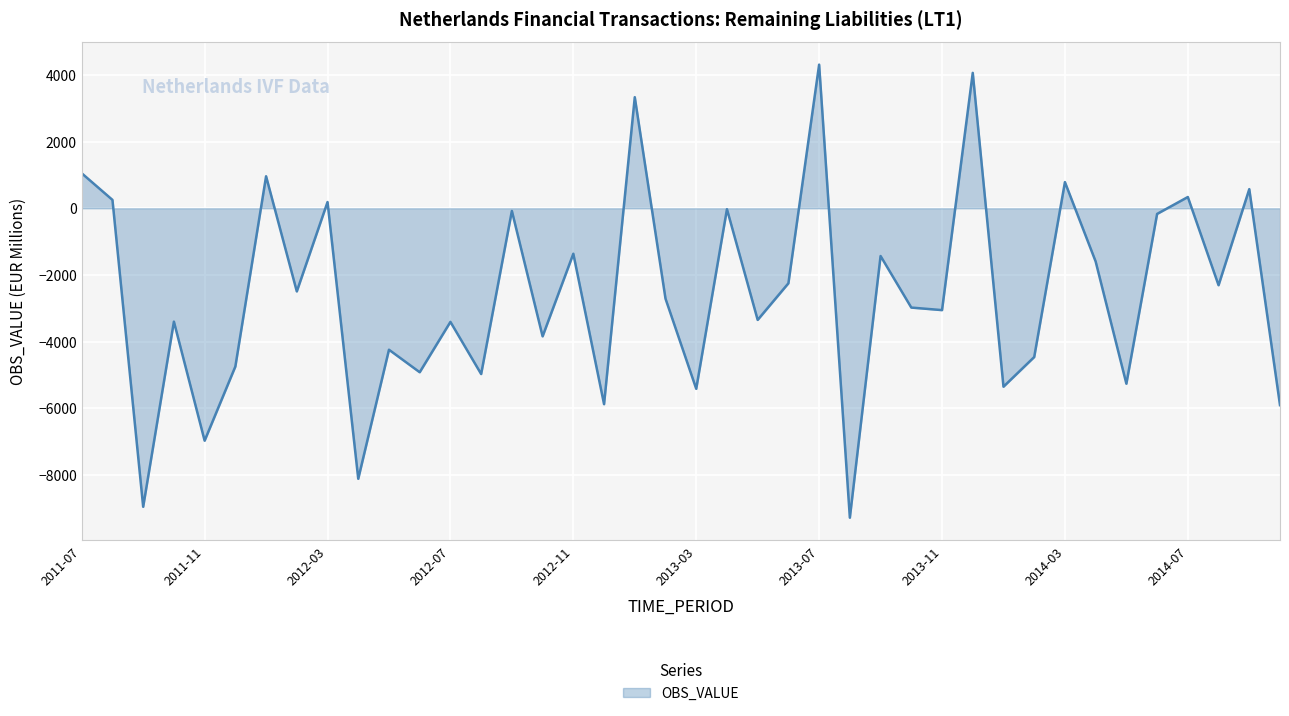

What is the greatest value displayed?

4307